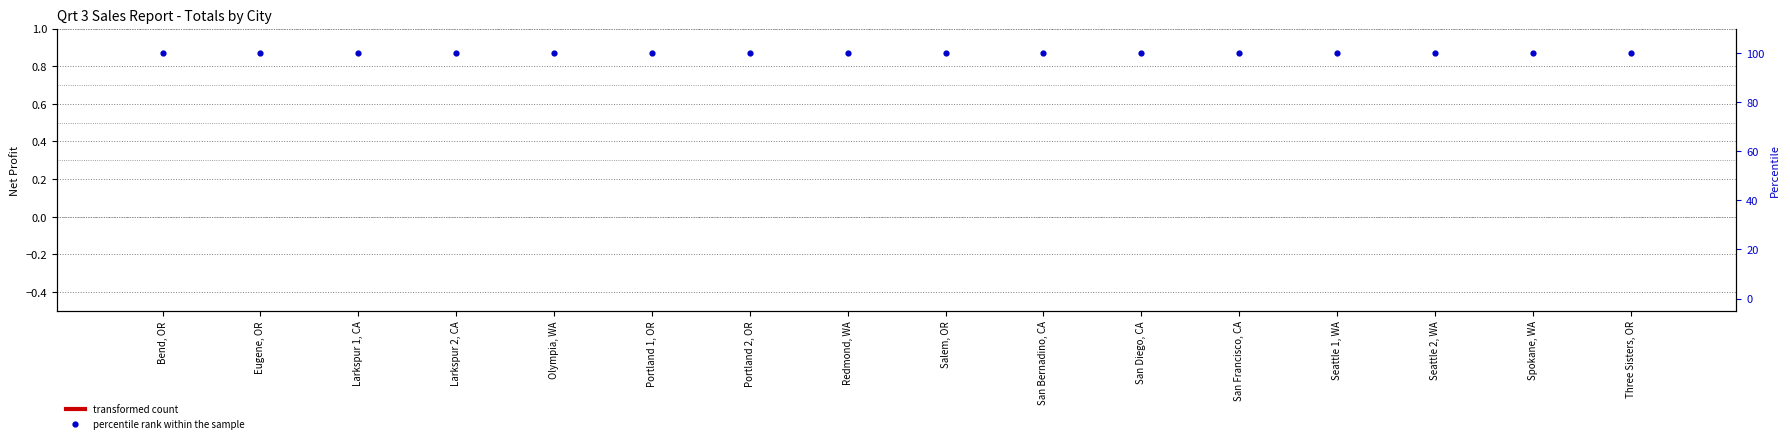

Which series reaches the maximum Y coordinate?

percentile rank within the sample